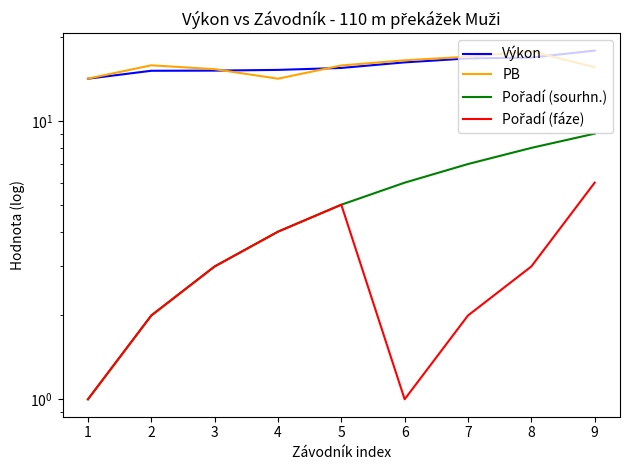

What is the value of the PB point at the 4th from the left?

14.2